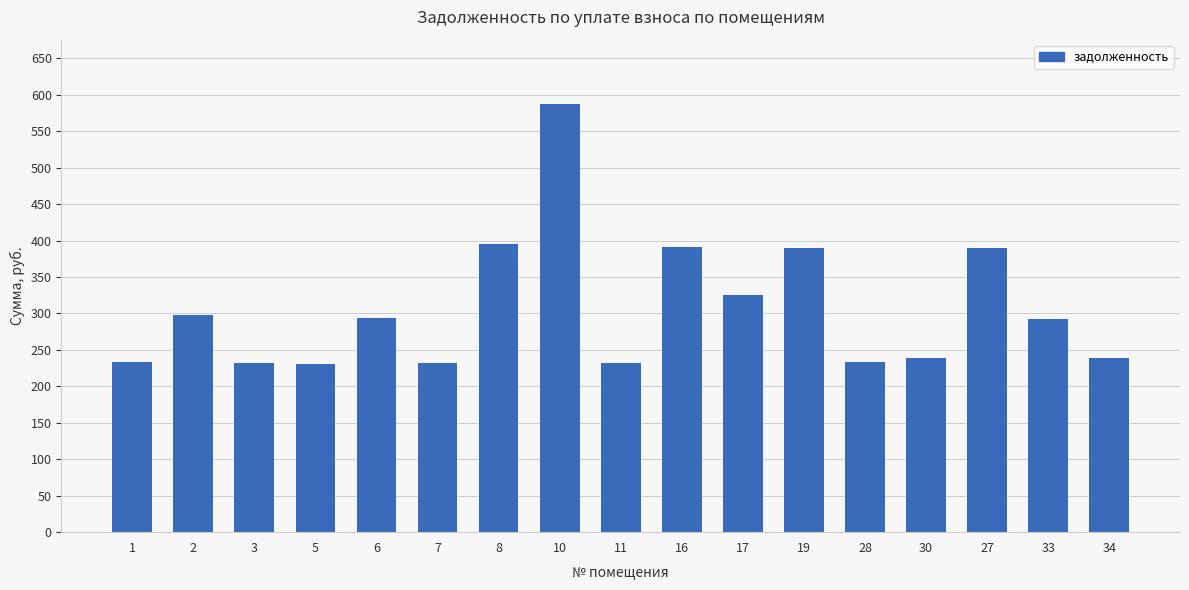

How many bars are there in total?

17